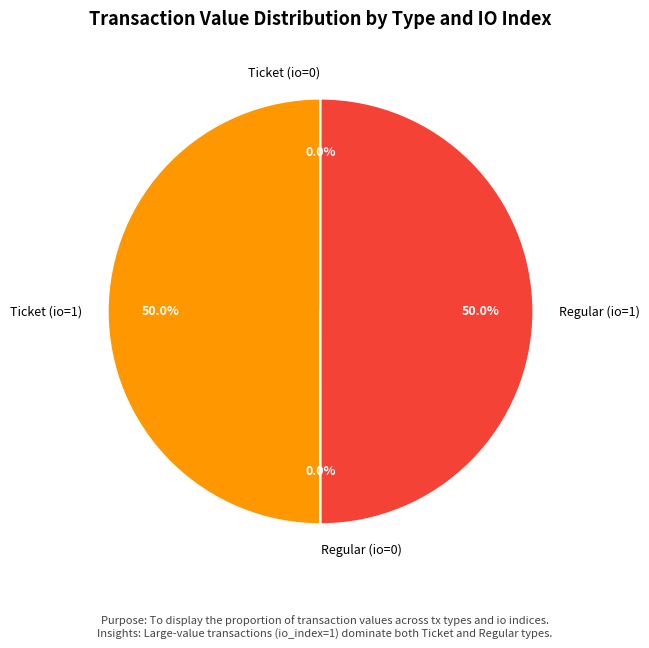

What portion of the pie excludes Regular (io=1)?

50.0%